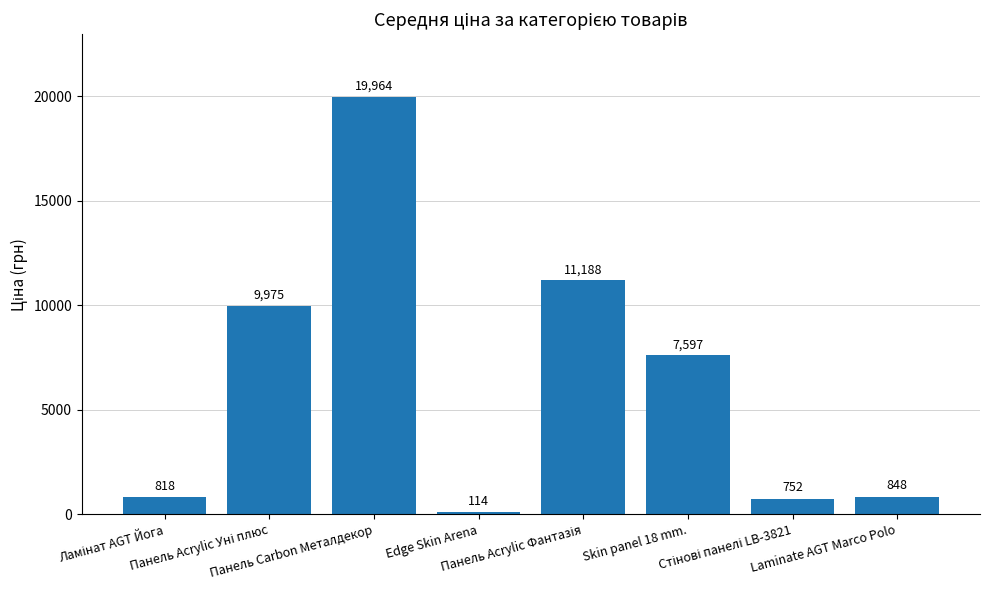

What position from the right is Skin panel 18 mm.?

3